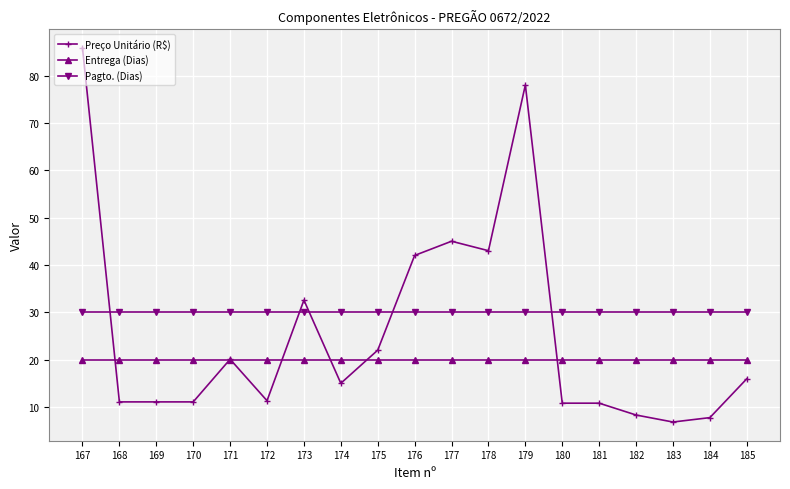

Count the number of categories in the chart.

19